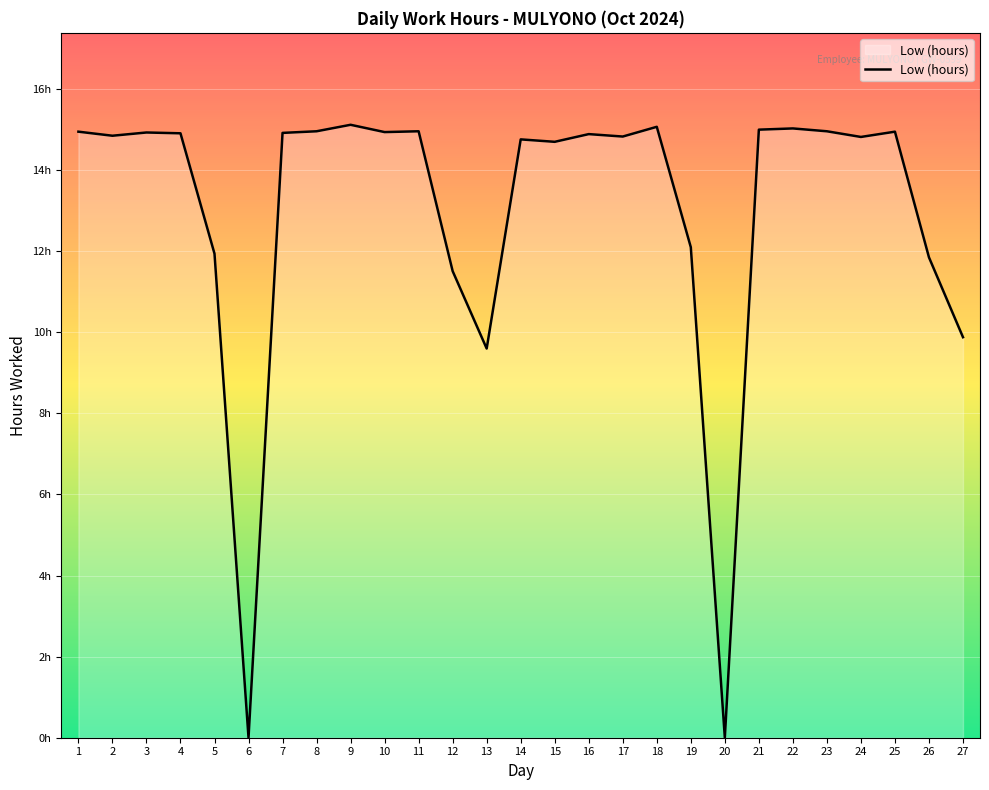

What is the difference between the values at 19 and 22?

2.9